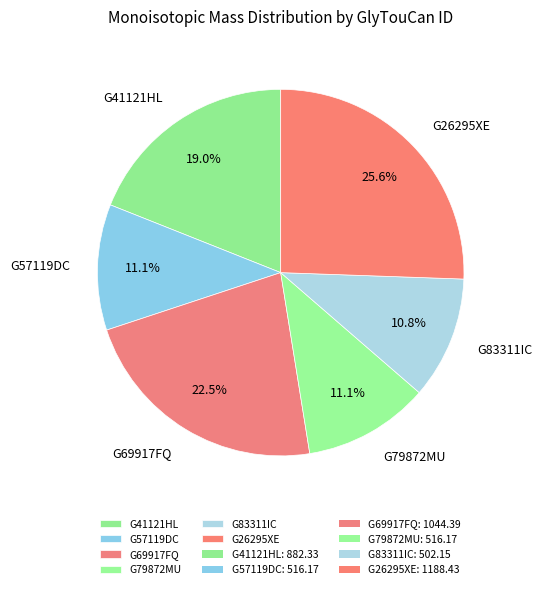

Count the number of slices in the pie.

6